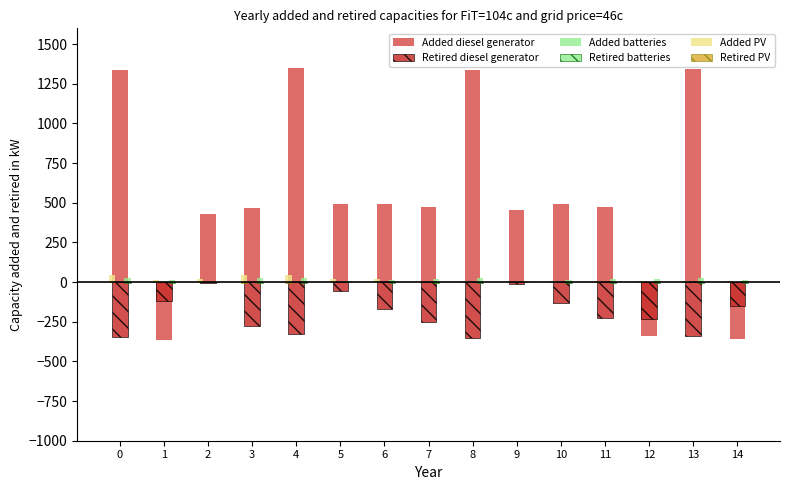

The value of Retired PV at 9 is -0.0. True or false?

False